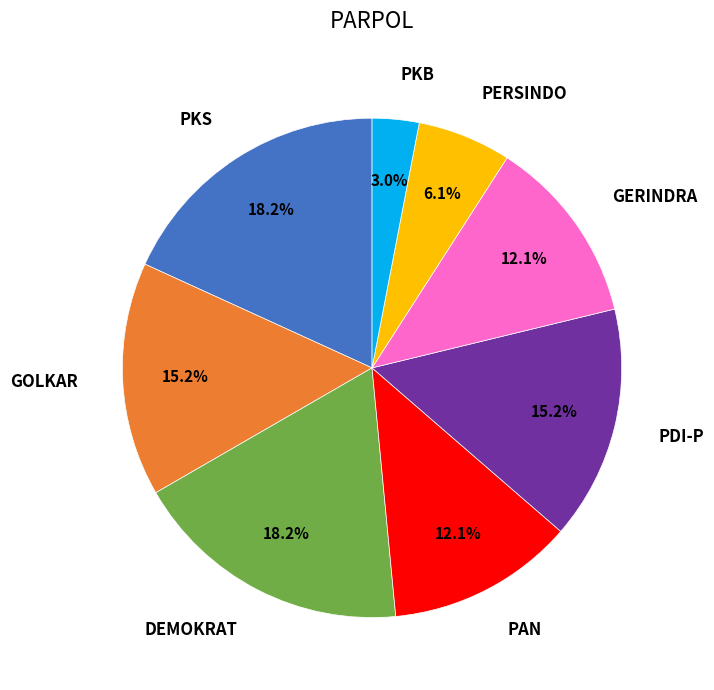

Does PERSINDO account for over 50% of the chart?

No